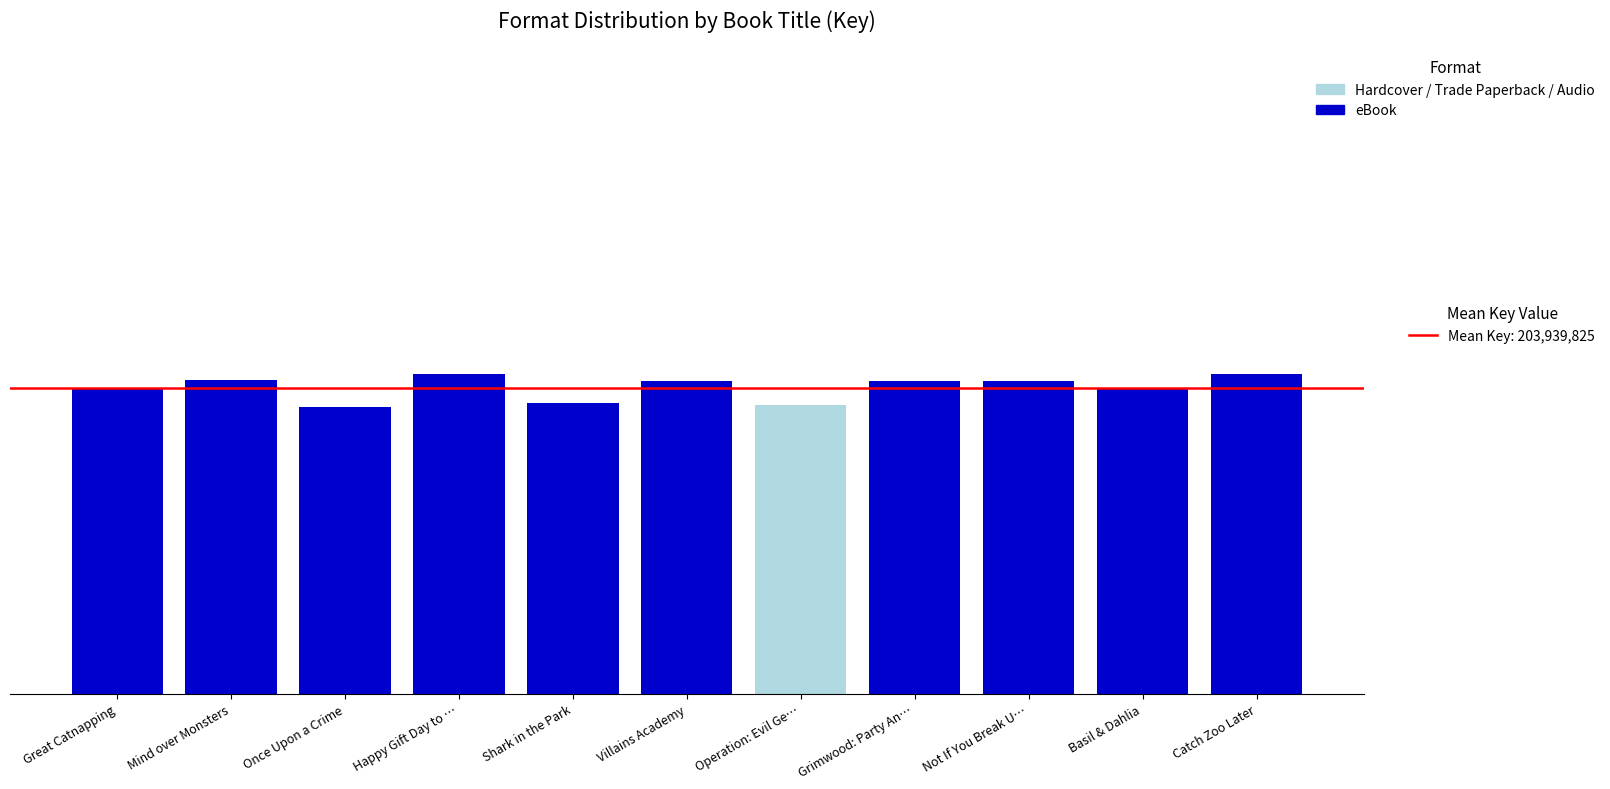

What position from the left is Happy Gift Day to …?

4